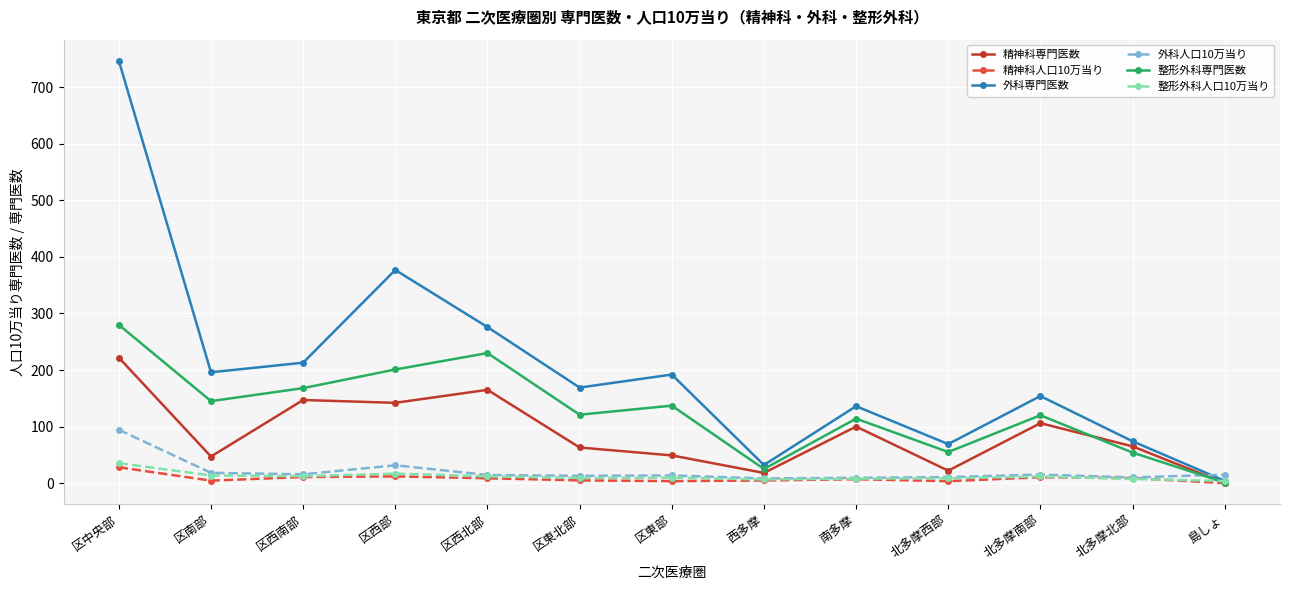

The 外科専門医数 series shows 136.0 at 南多摩. True or false?

True